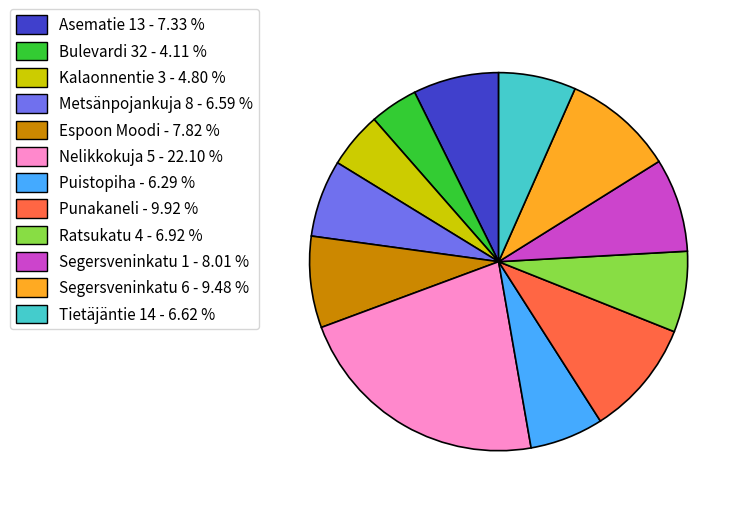

Is there any slice that represents more than half of the pie?

No